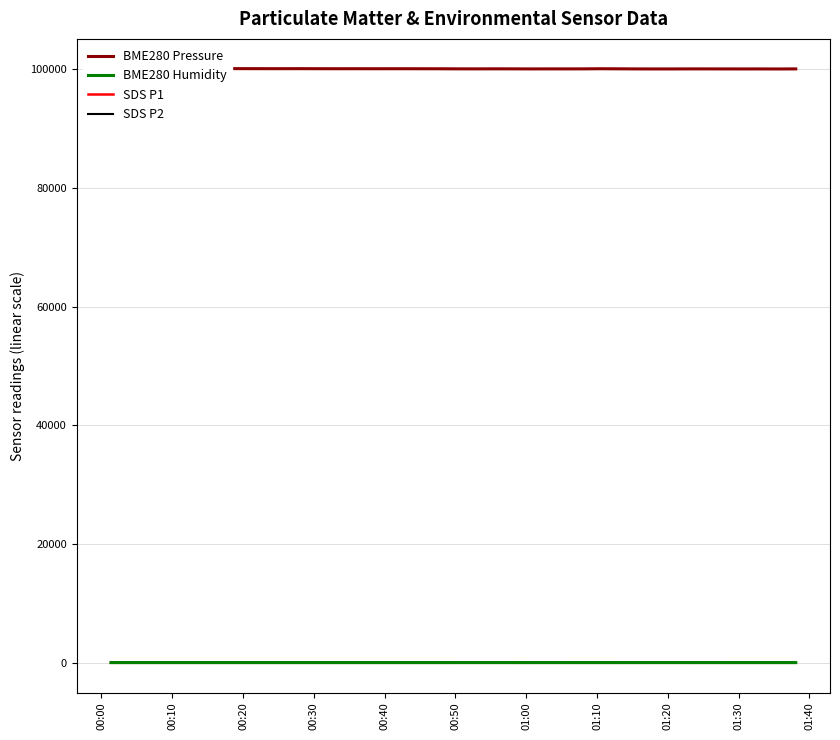

How many data points does each series have?

40